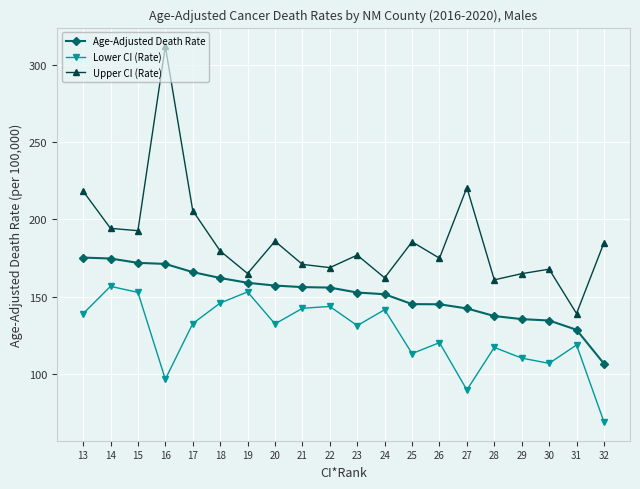

What is the difference between the maximum and minimum values in the Age-Adjusted Death Rate series?

68.6